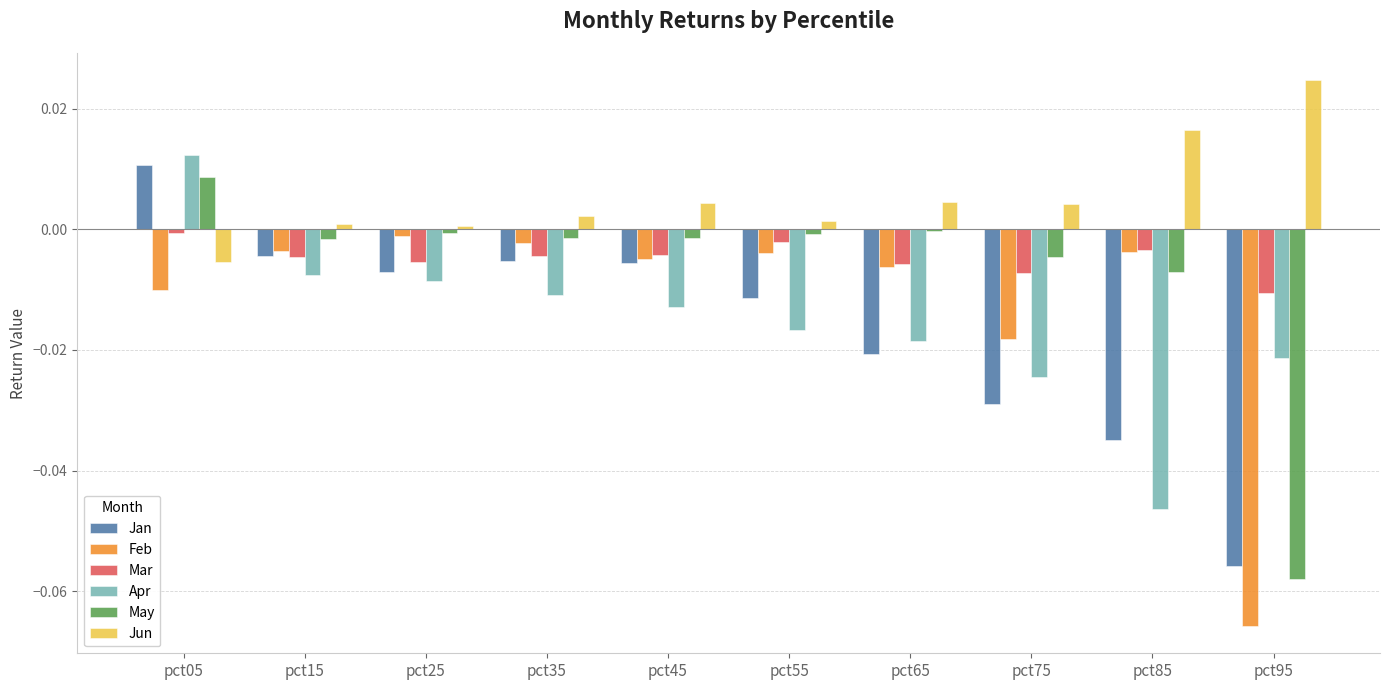

True or false: May has a value of -0.0 at pct55.

True